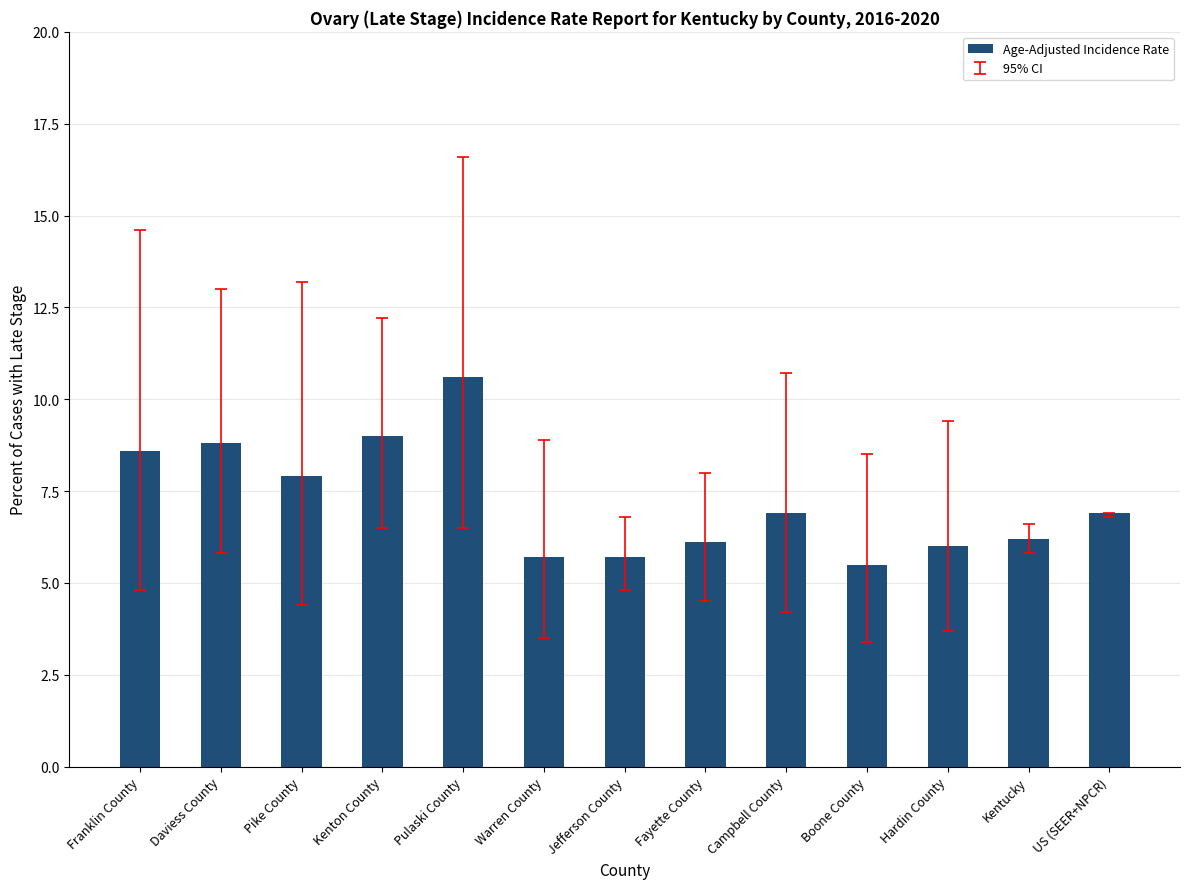

What is the change in value from Franklin County to Jefferson County?

-2.9